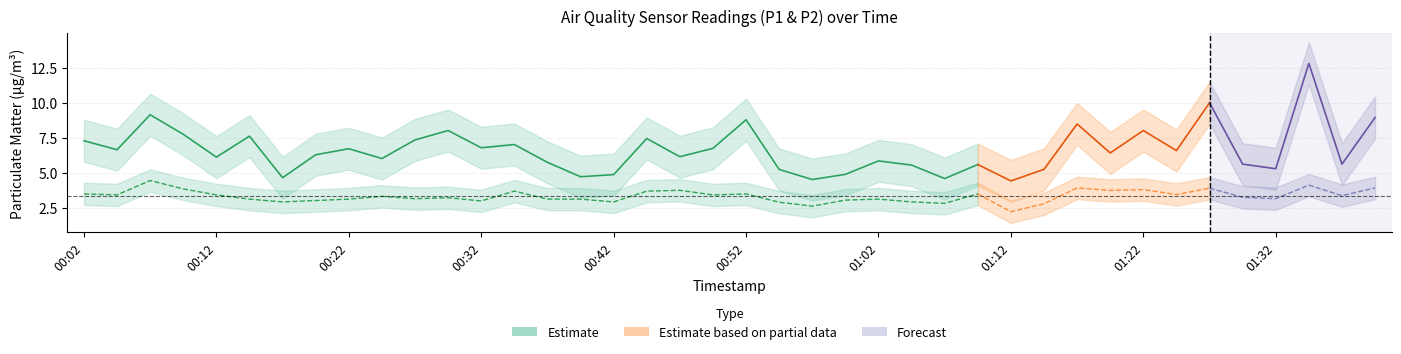

True or false: P1 and P2 intersect in this chart.

False